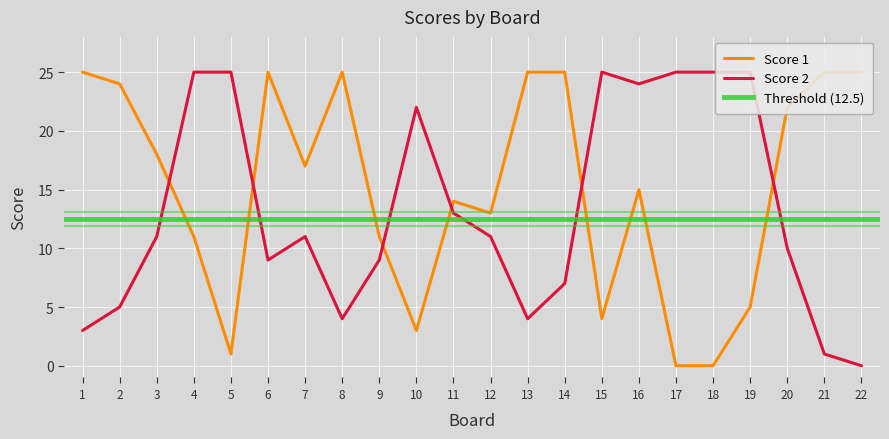

At how many categories does at least one series exceed 6?

22